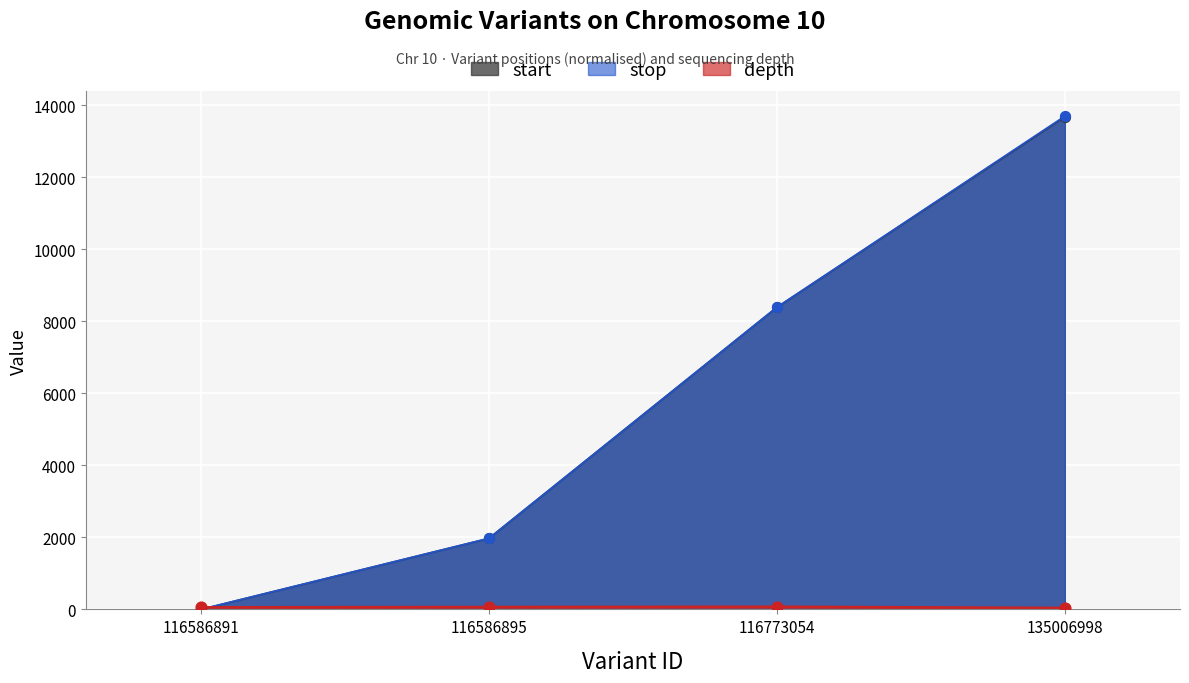

What is the total value across all series at 116586895?

4011